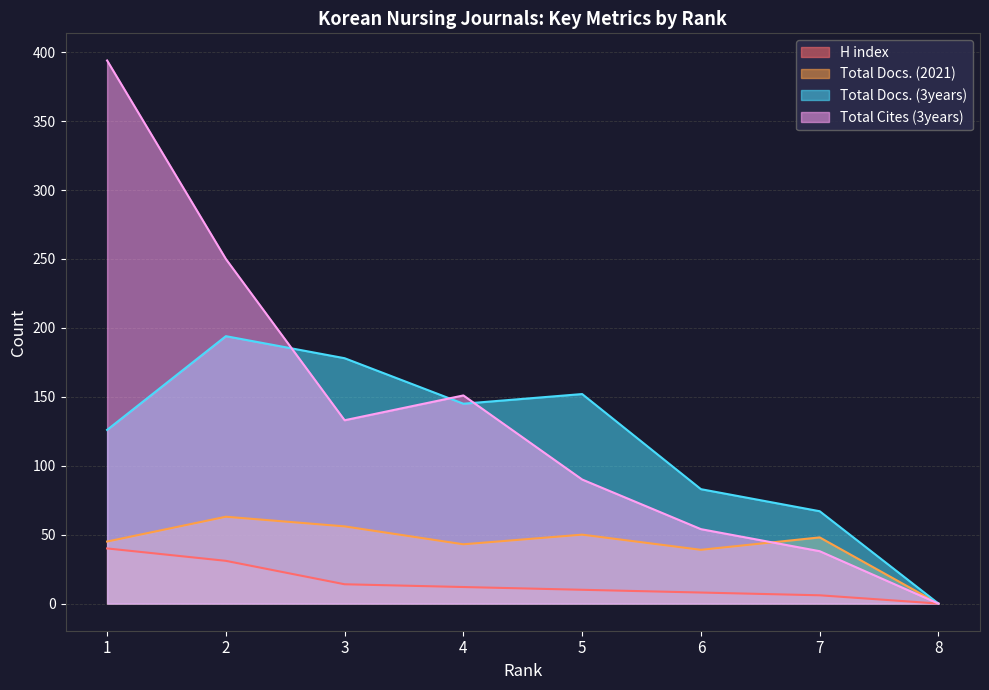

Which category has the highest value in the Total Docs. (3years) series?

2